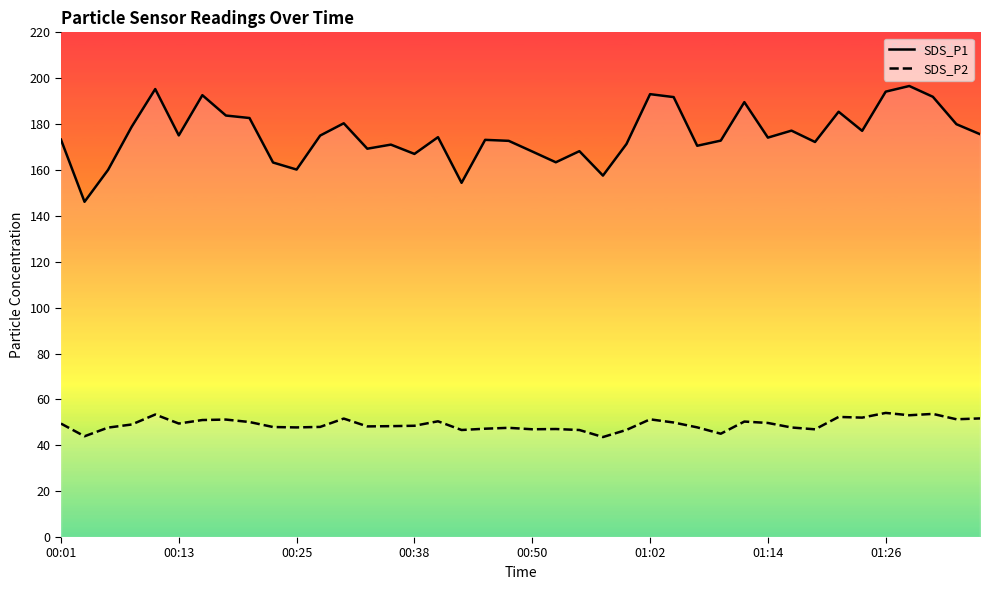

What position from the left is 17?

18